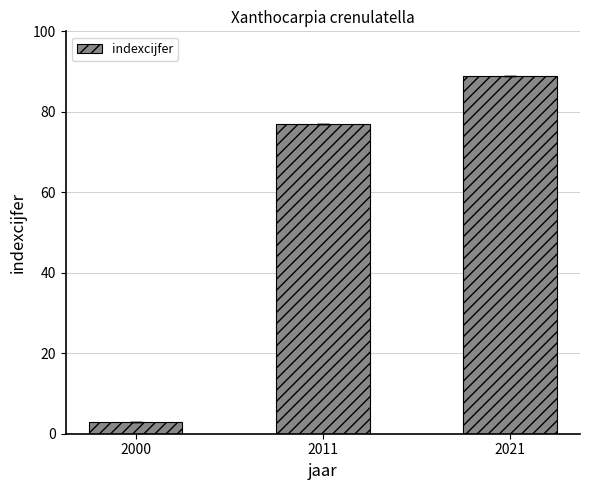

The value at 2011 is 35. True or false?

False